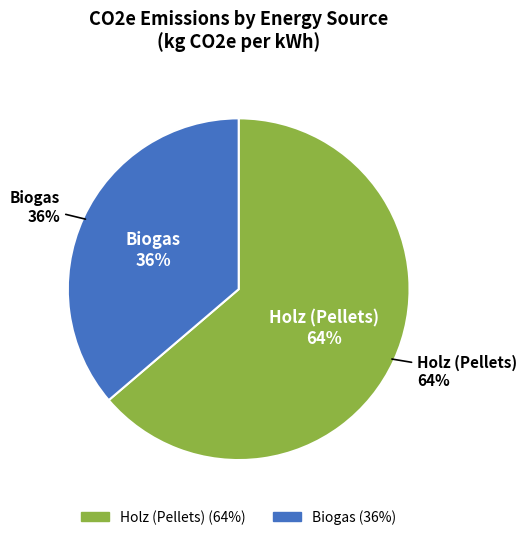

To the nearest percent, what portion does Holz (Pellets) represent?

64%